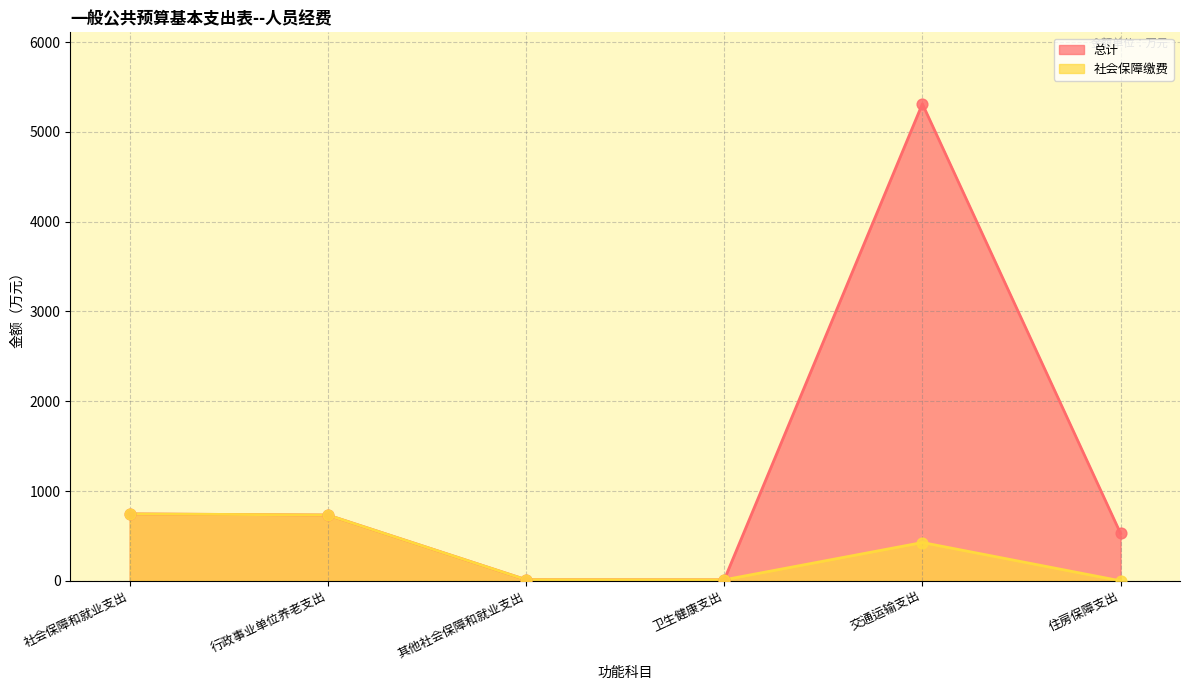

Which series contains the lowest Y value?

社会保障缴费